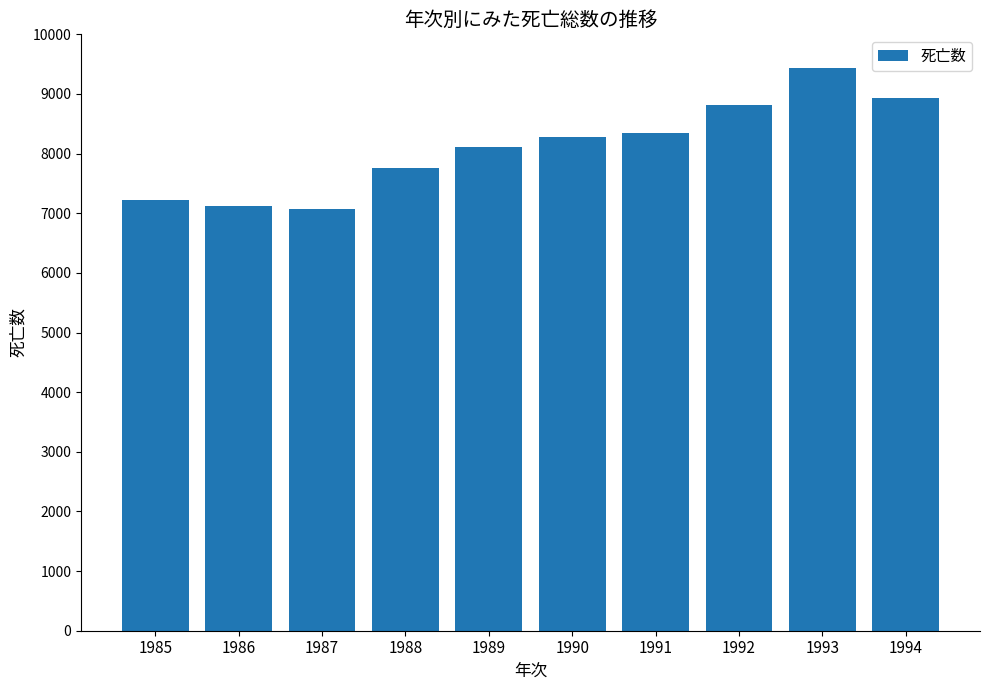

Approximately how many times larger is the value at 1985 compared to 1989?

0.9